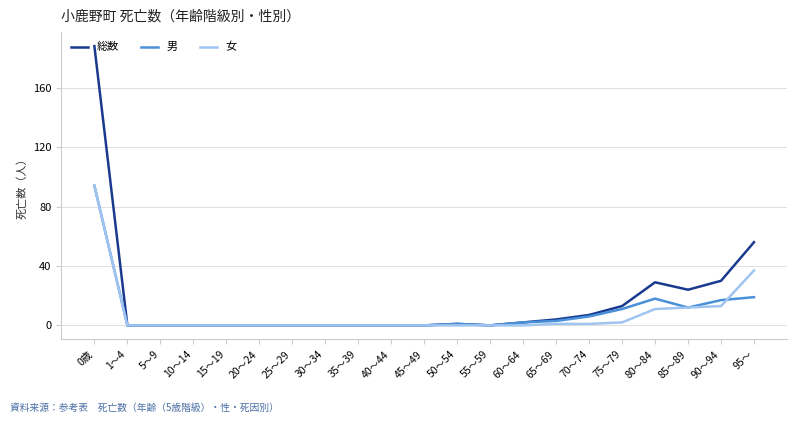

What are all the series names shown in the legend?

総数, 男, 女